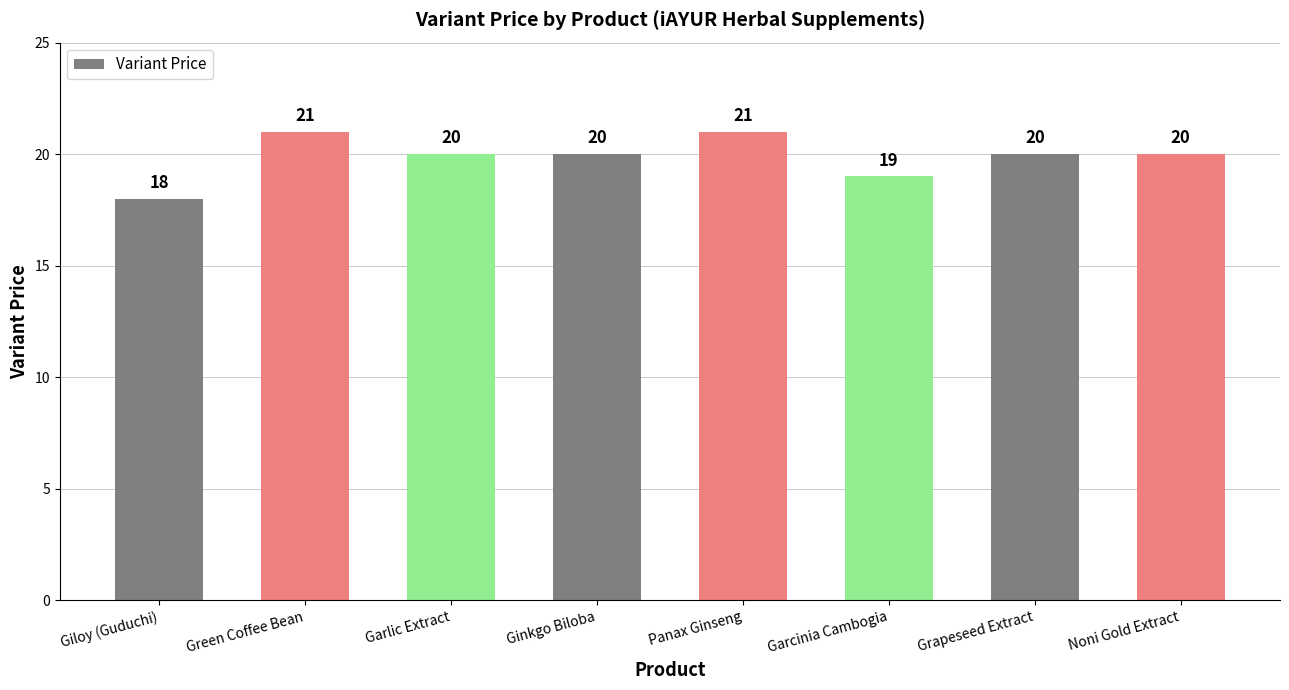

What is the value of the 6th bar from the left?

19